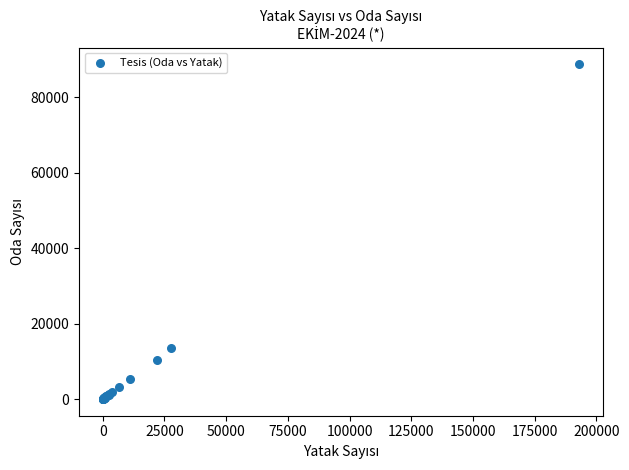

What Y value in the scatter plot is closest to 44374?

13564